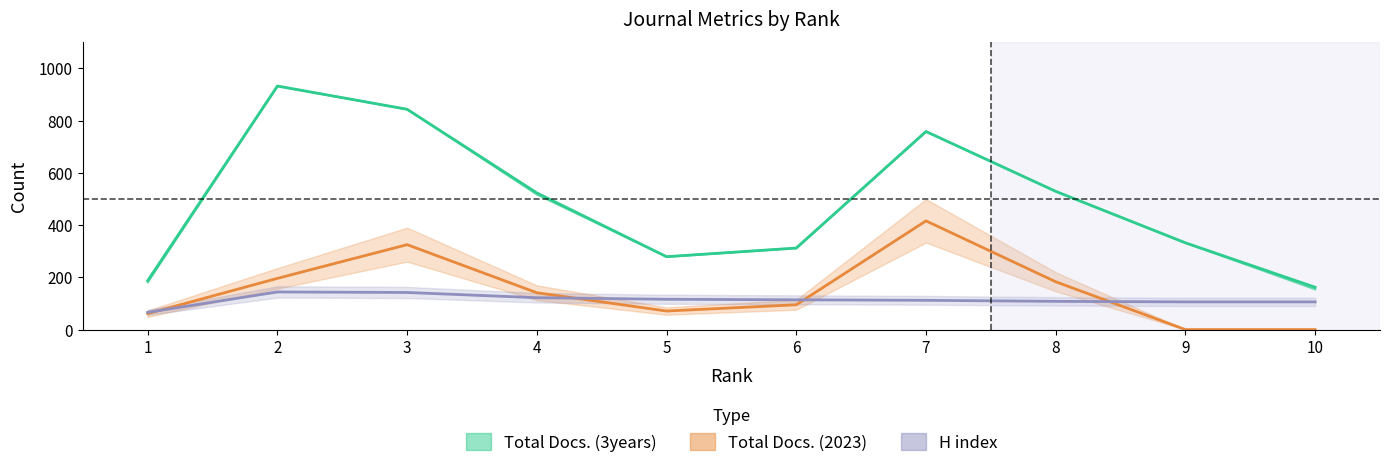

True or false: H index and Total Docs. (3years) cross at least once.

False